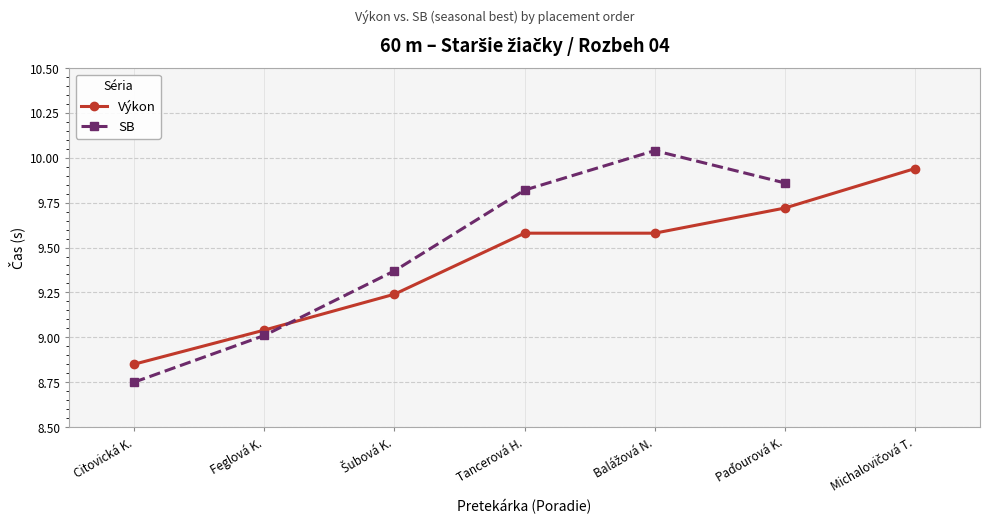

Does the chart have visible grid lines?

Yes